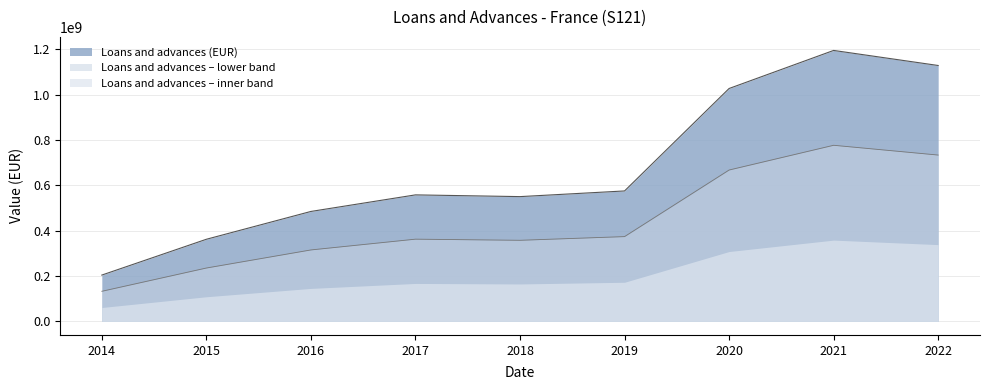

Rank the categories by value from lowest to highest.

2014, 2015, 2016, 2018, 2017, 2019, 2020, 2022, 2021